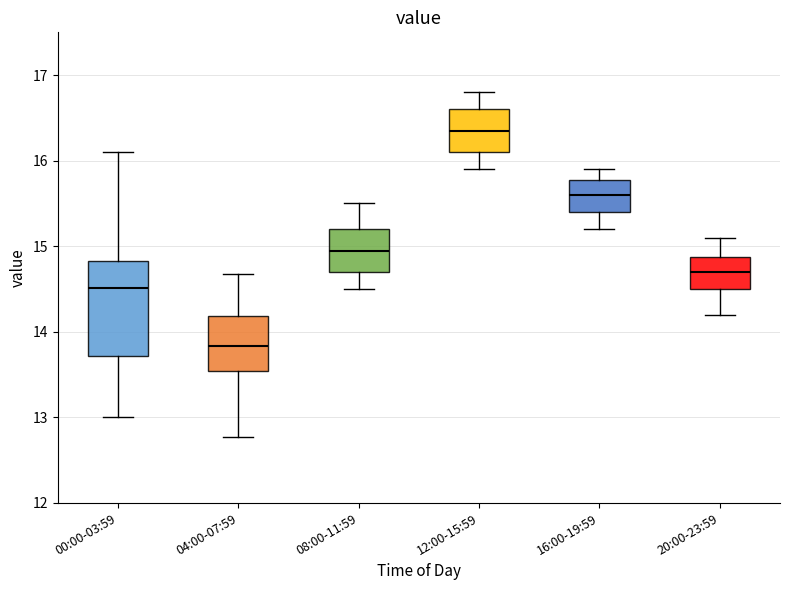

Where does the upper whisker of the box for 04:00-07:59 end on the y-axis? The values are not printed on the chart, so give them approximately, as read against the axis.

14.7